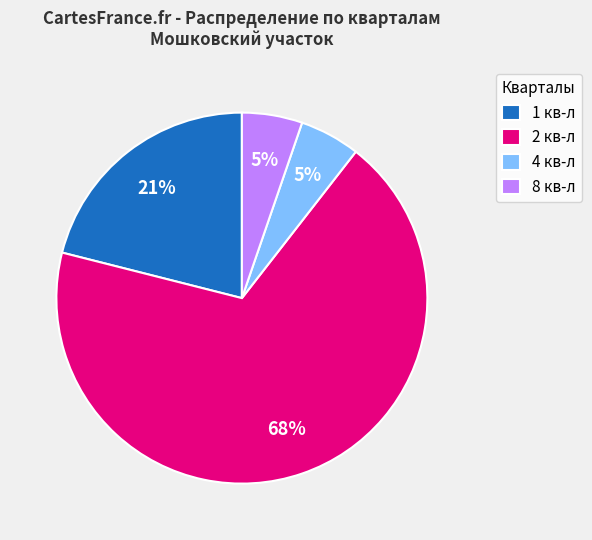

Between 1 кв-л and 2 кв-л, which is larger?

2 кв-л